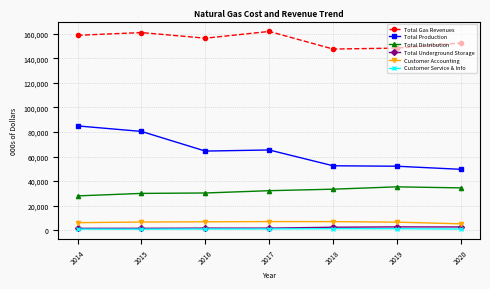

Which series has the widest spread of values?

Total Production